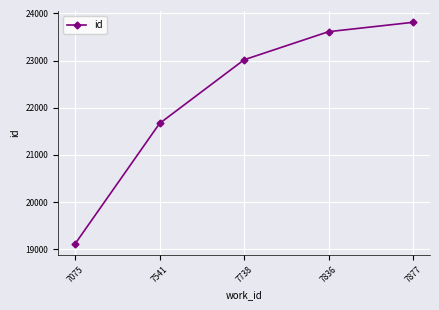

True or false: there are more than 2 points higher than both neighbors.

False